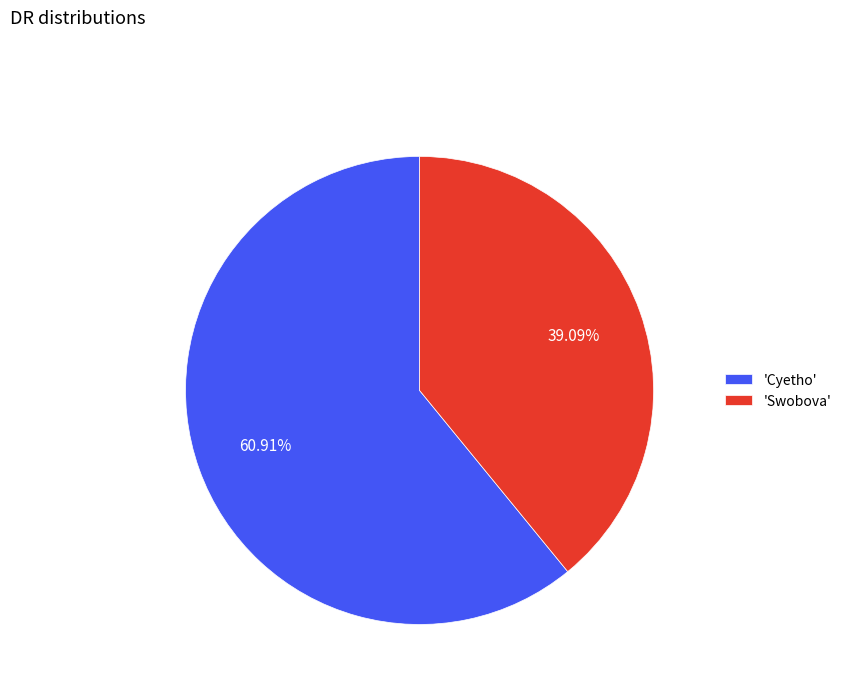

Which has a higher value, 'Swobova' or 'Cyetho'?

'Cyetho'